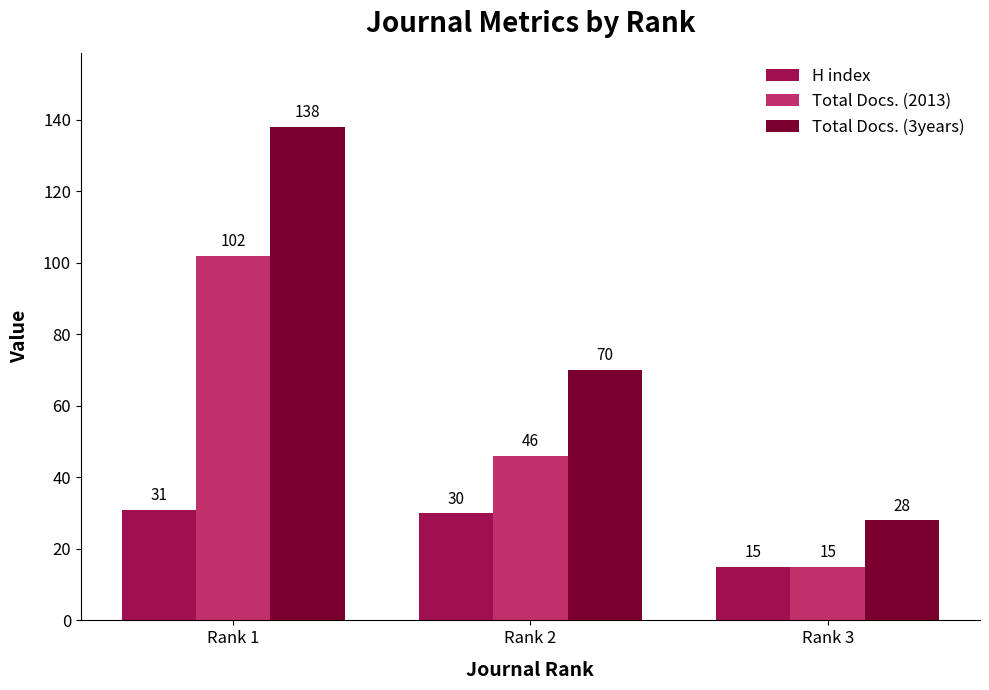

Is the value of Total Docs. (3years) at Rank 2 greater than the value of H index at Rank 2?

Yes